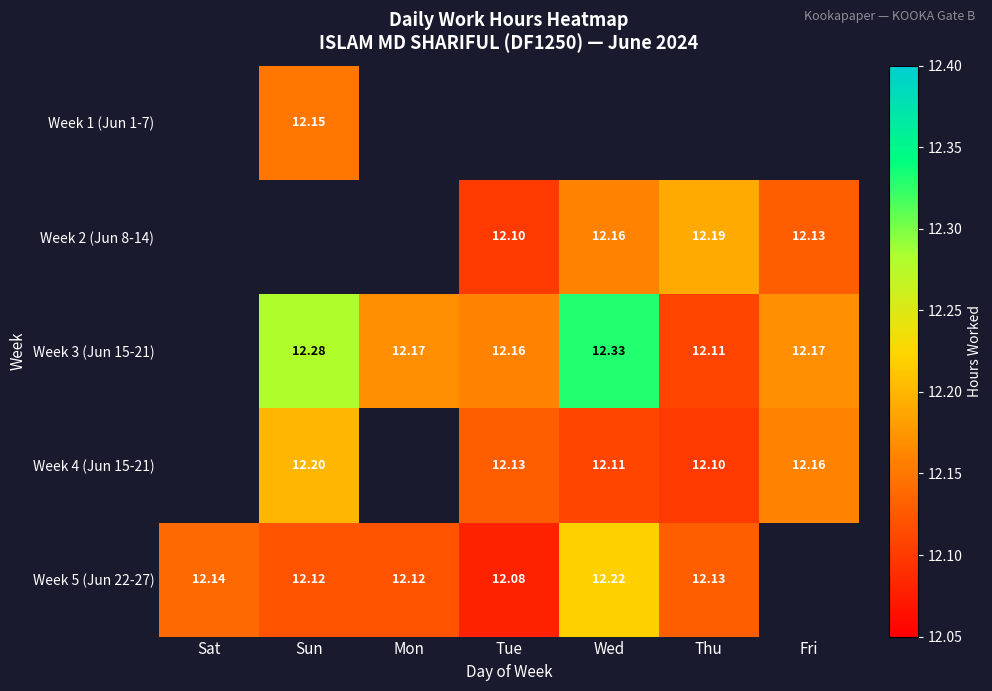

What is the maximum value shown in the chart?

12.3